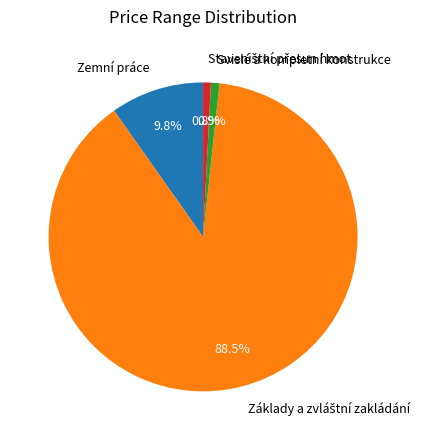

How much of the chart is everything except Svislé a kompletní konstrukce?

99.1%